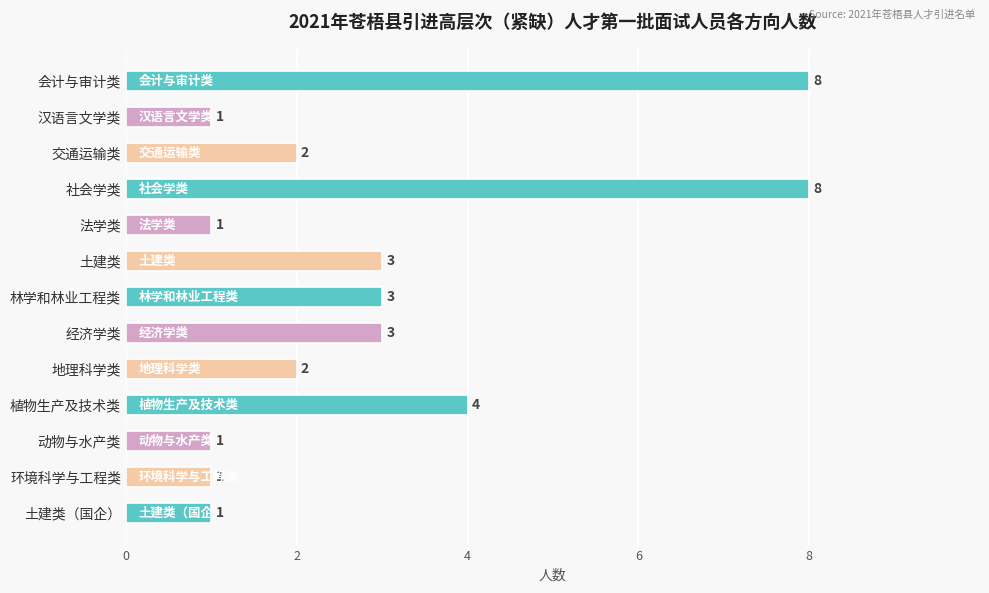

Is it true that the value at 汉语言文学类 is 0?

False